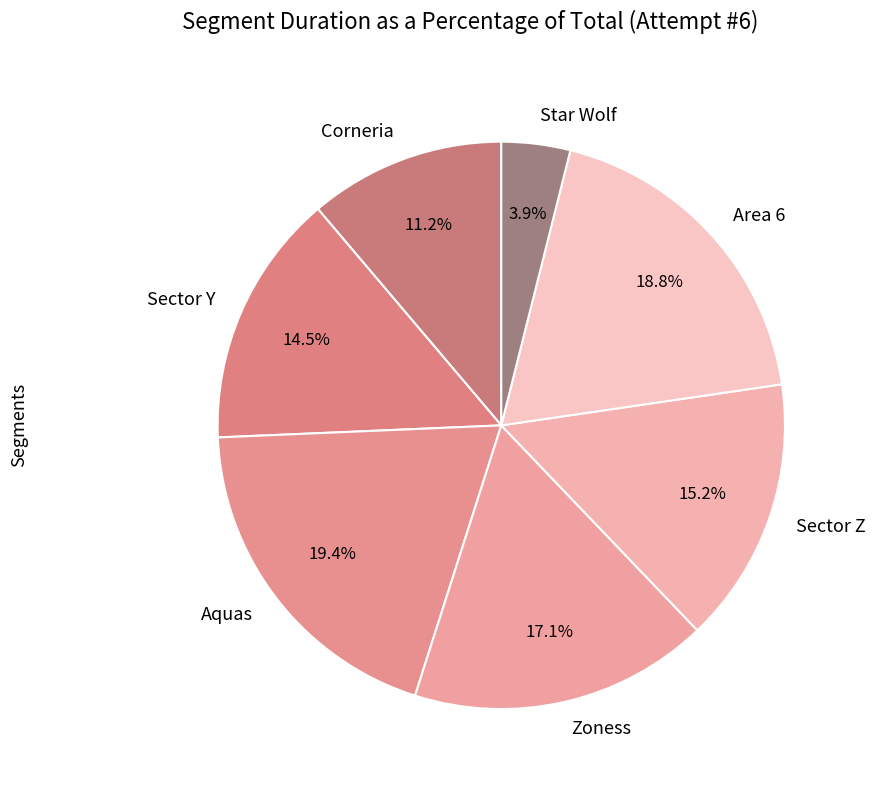

Which slice is the largest?

Aquas